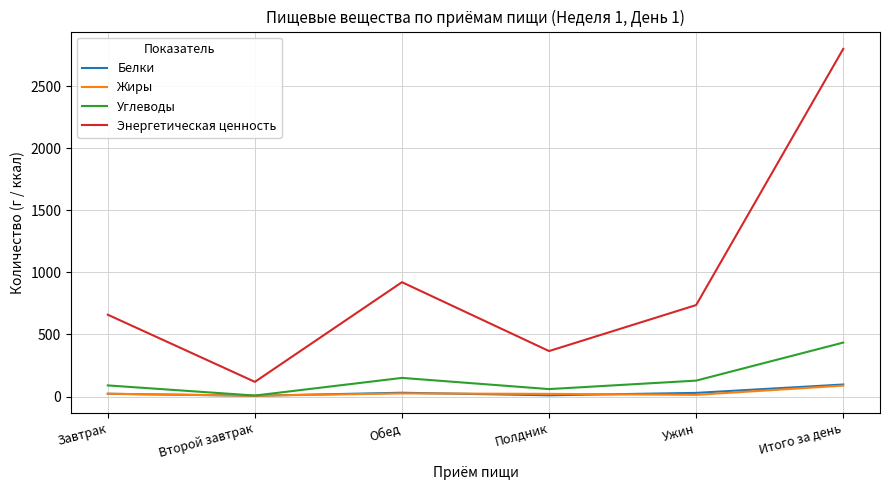

What are all the series names shown in the legend?

Белки, Жиры, Углеводы, Энергетическая ценность